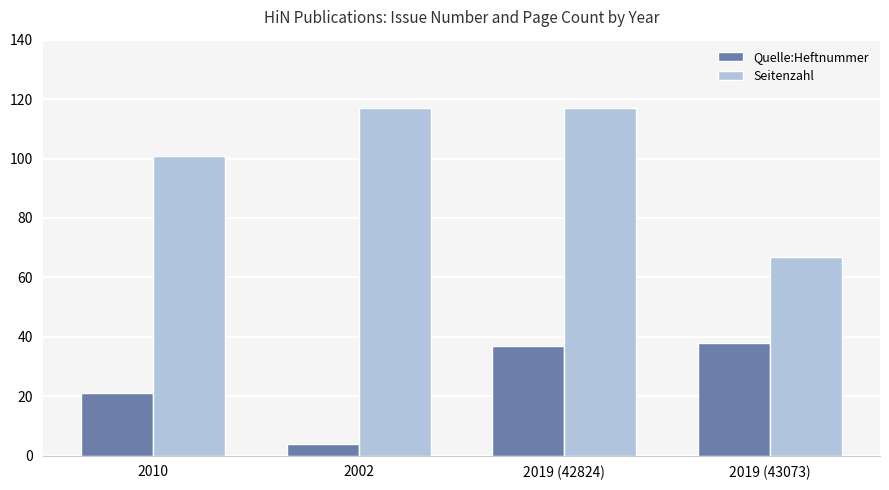

Is the value of Seitenzahl at 2010 greater than the value of Quelle:Heftnummer at 2002?

Yes